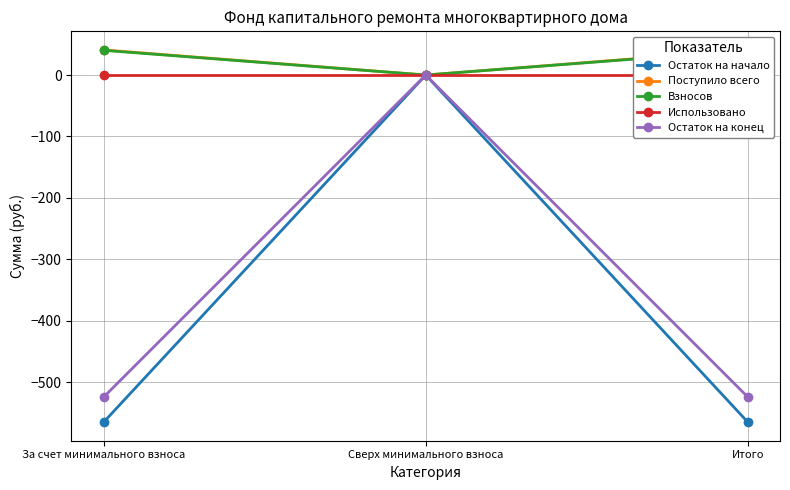

At how many categories does at least one series exceed -179?

3